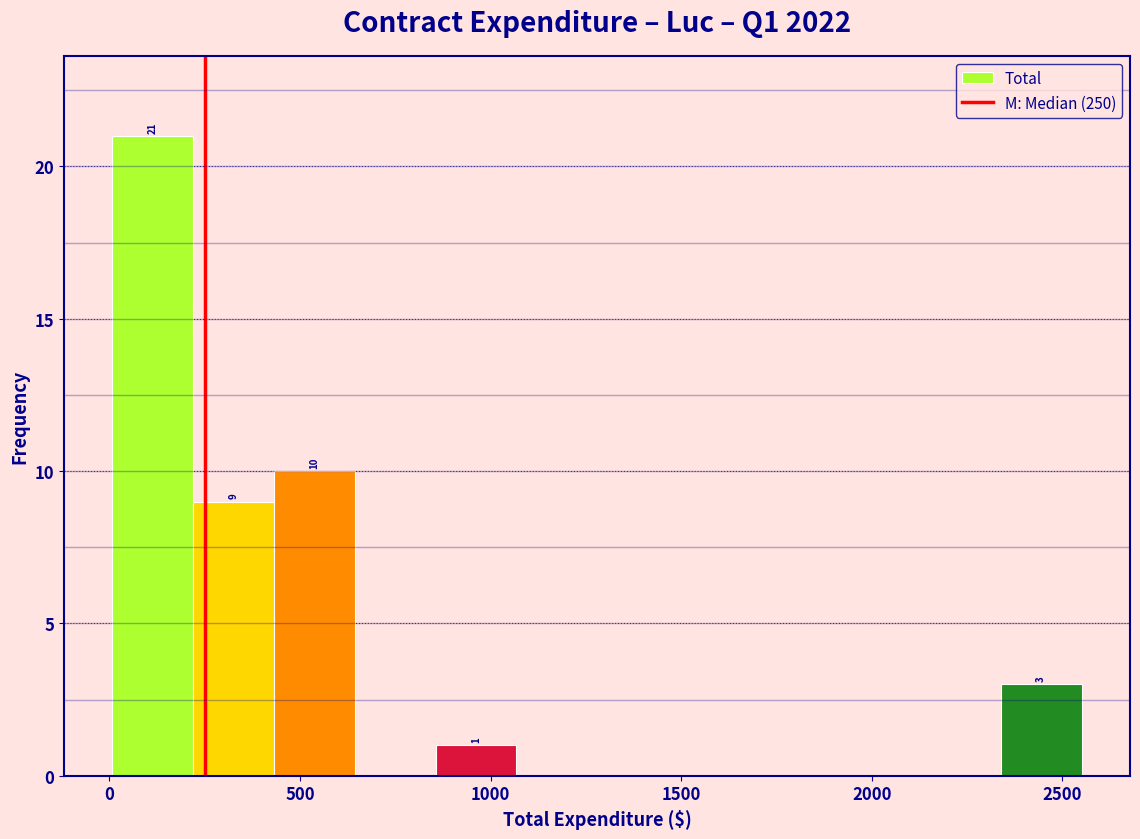

Which range on the x-axis has the tallest bar?

0 to 200